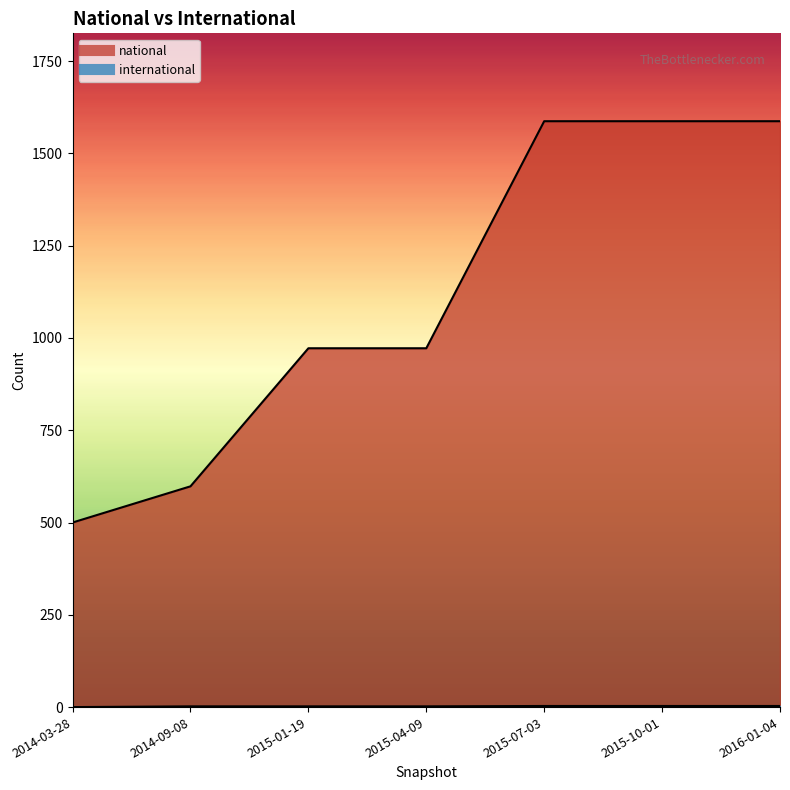

What is the label of the 1st point from the left?

2014-03-28